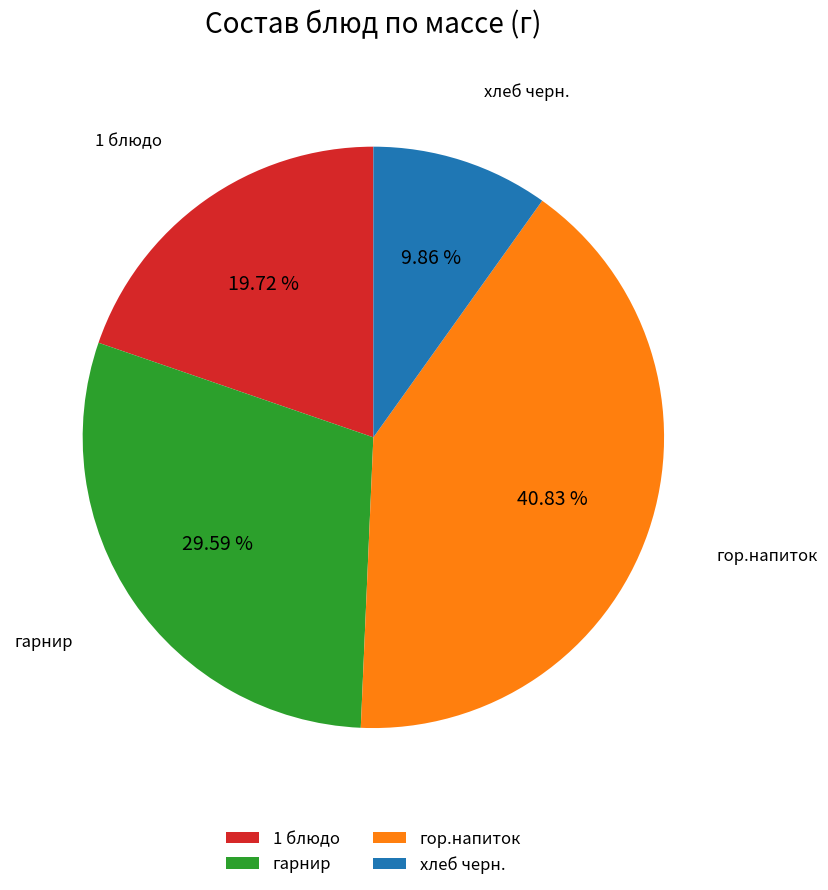

Which has a higher value, гор.напиток or 1 блюдо?

гор.напиток